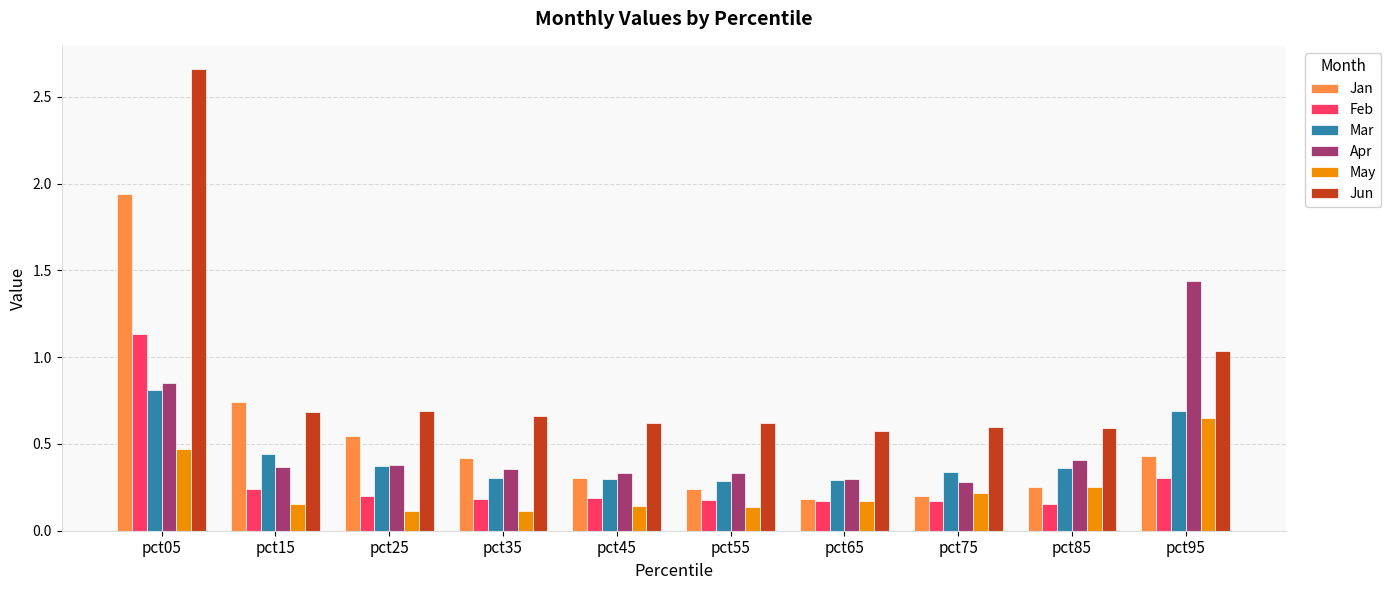

How many groups of bars are there?

10